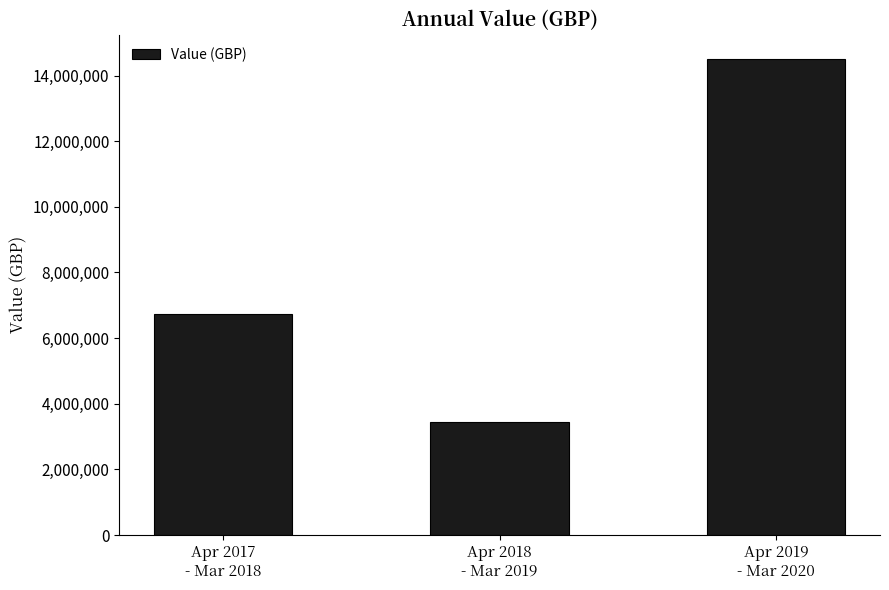

What is the maximum value shown in the chart?

14517221